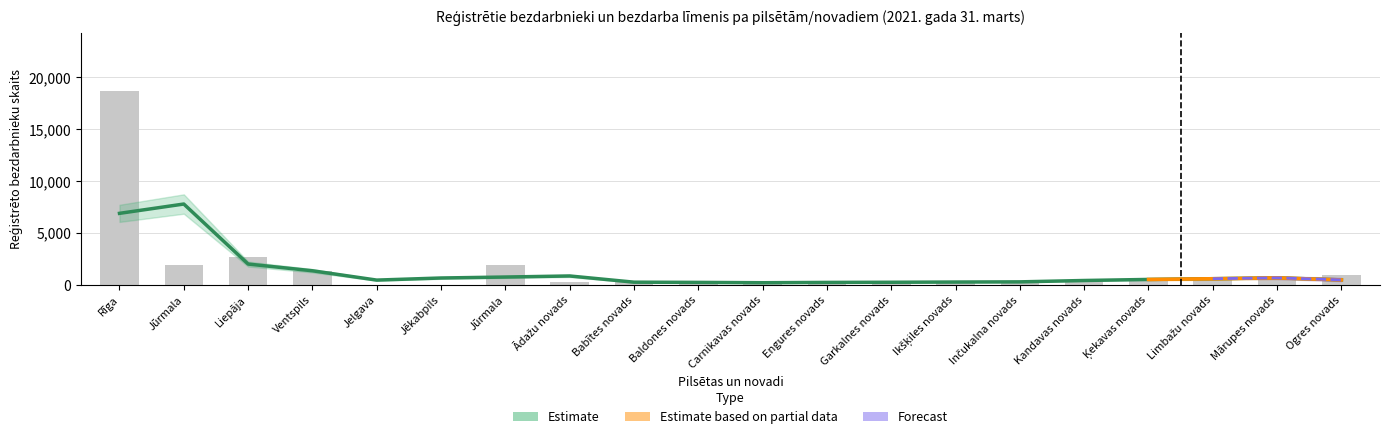

Rank the categories by value from lowest to highest.

Jelgava, Jēkabpils, Baldones novads, Engures novads, Carnikavas novads, Garkalnes novads, Ikšķiles novads, Inčukalna novads, Ādažu novads, Kandavas novads, Babītes novads, Mārupes novads, Limbažu novads, Ķekavas novads, Ogres novads, Ventspils, Jūrmala, Jūrmala, Liepāja, Rīga